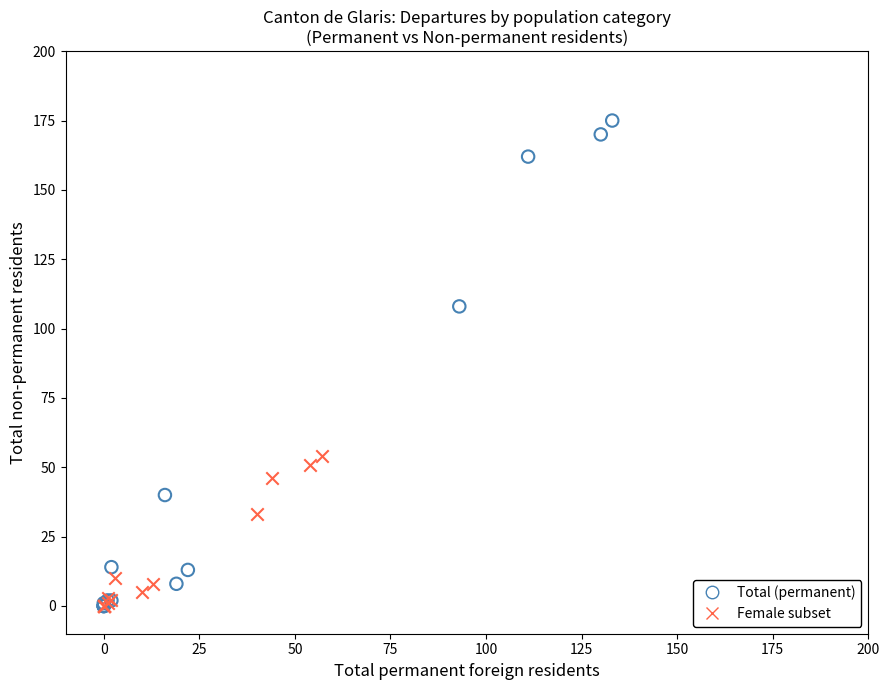

Which series reaches the maximum Y coordinate?

Total (permanent)